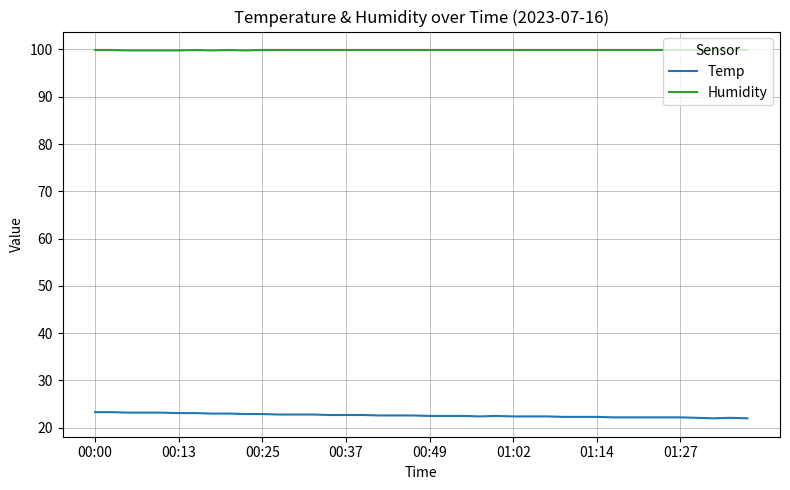

How many lines are shown in the chart?

2